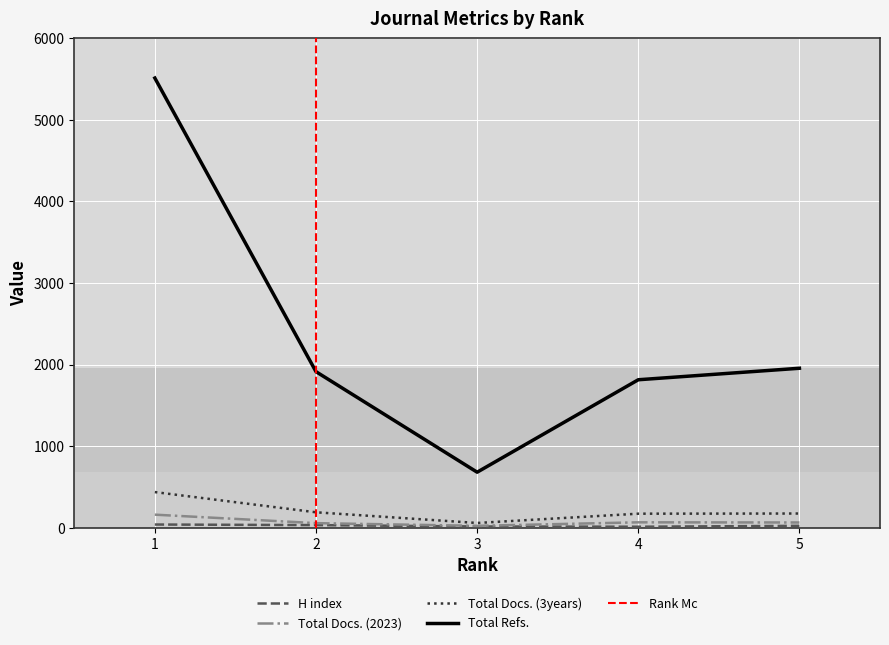

Rank the series at 3 from highest to lowest value.

Total Refs., Total Docs. (3years), Total Docs. (2023), H index